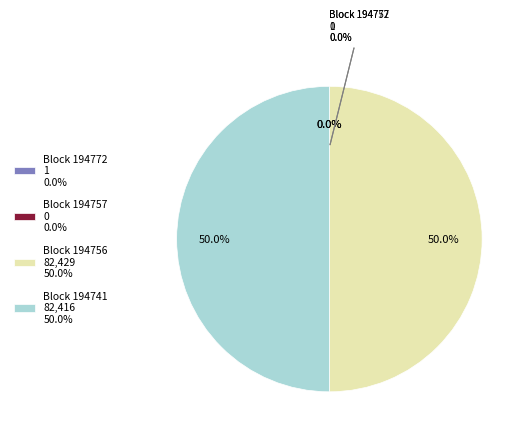

How many slices are in this pie chart?

4